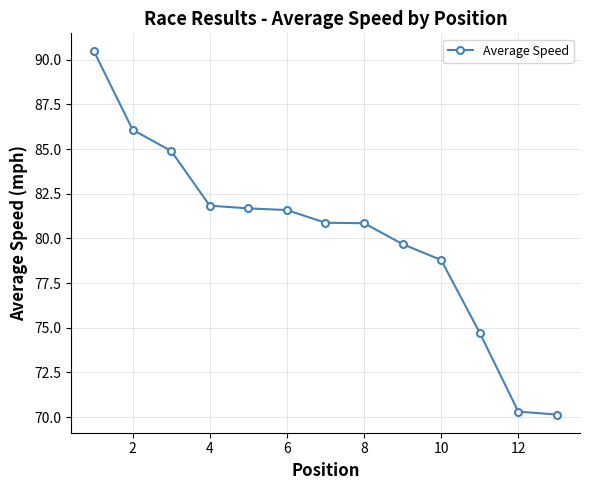

True or false: the data has more than 2 interior local peaks.

False